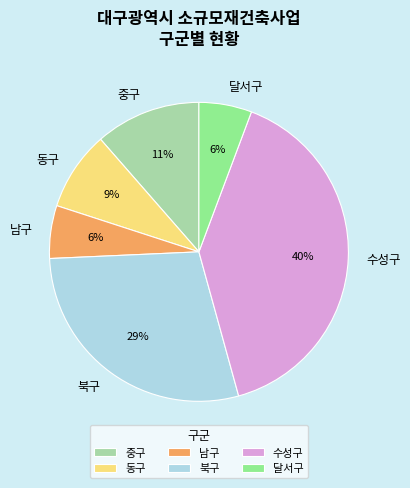

What is the largest slice in the pie chart?

수성구